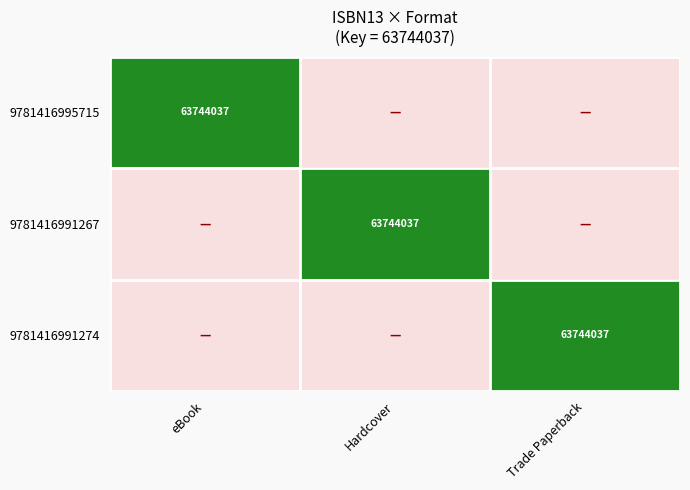

The 9781416991274 series shows 102000760 at Trade Paperback. True or false?

False